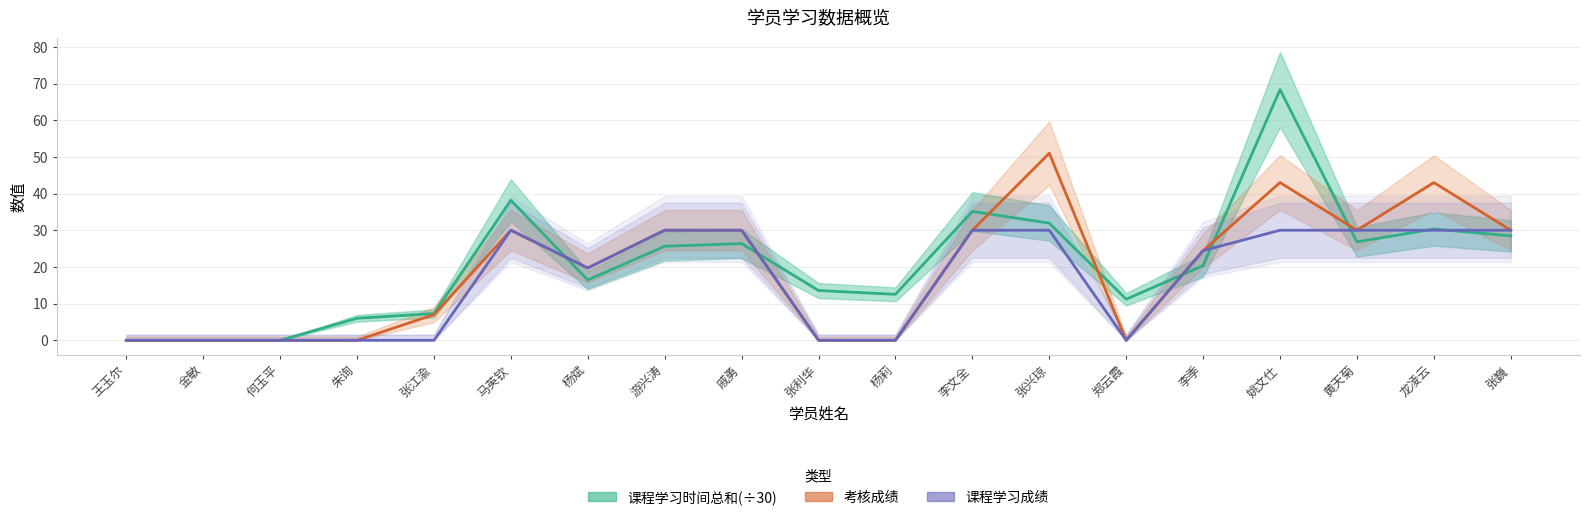

What is the difference between the second highest and minimum values in the 课程学习时间总和(÷30) series?

38.2